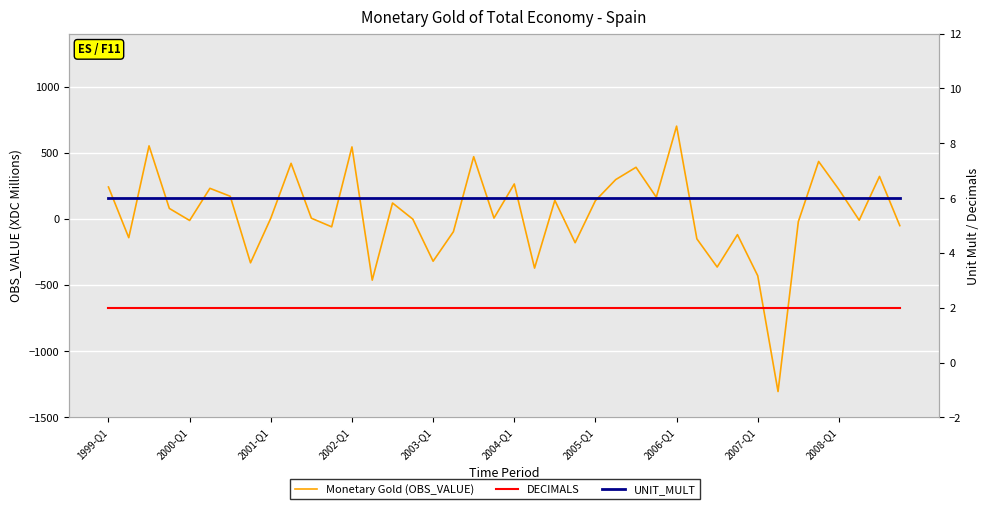

Where is UNIT_MULT nearest to the value 6?

1999-Q1